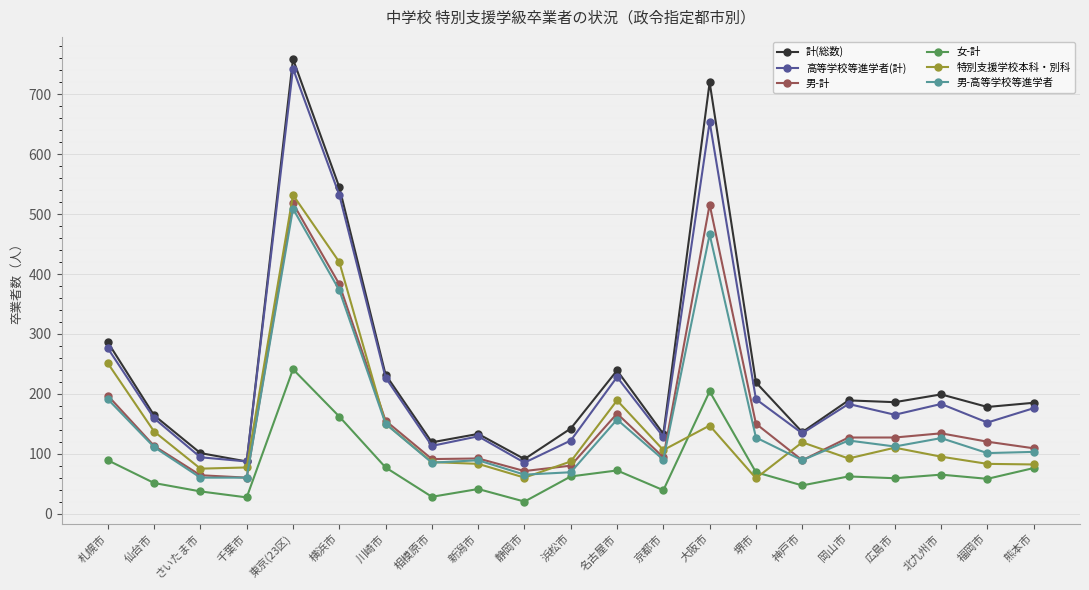

True or false: 特別支援学校本科・別科 and 高等学校等進学者(計) cross at least once.

False